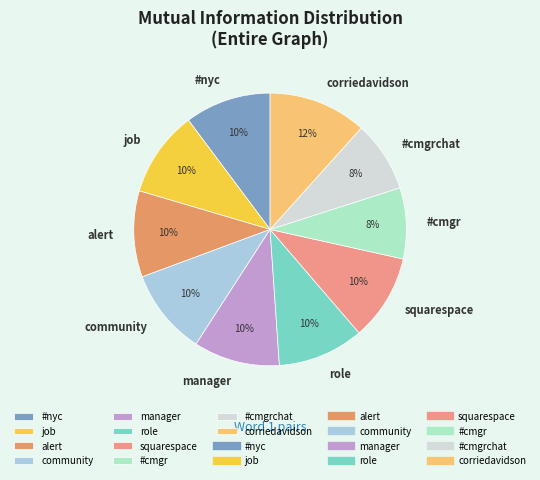

To the nearest percent, what is the combined percentage of role and corriedavidson?

22%